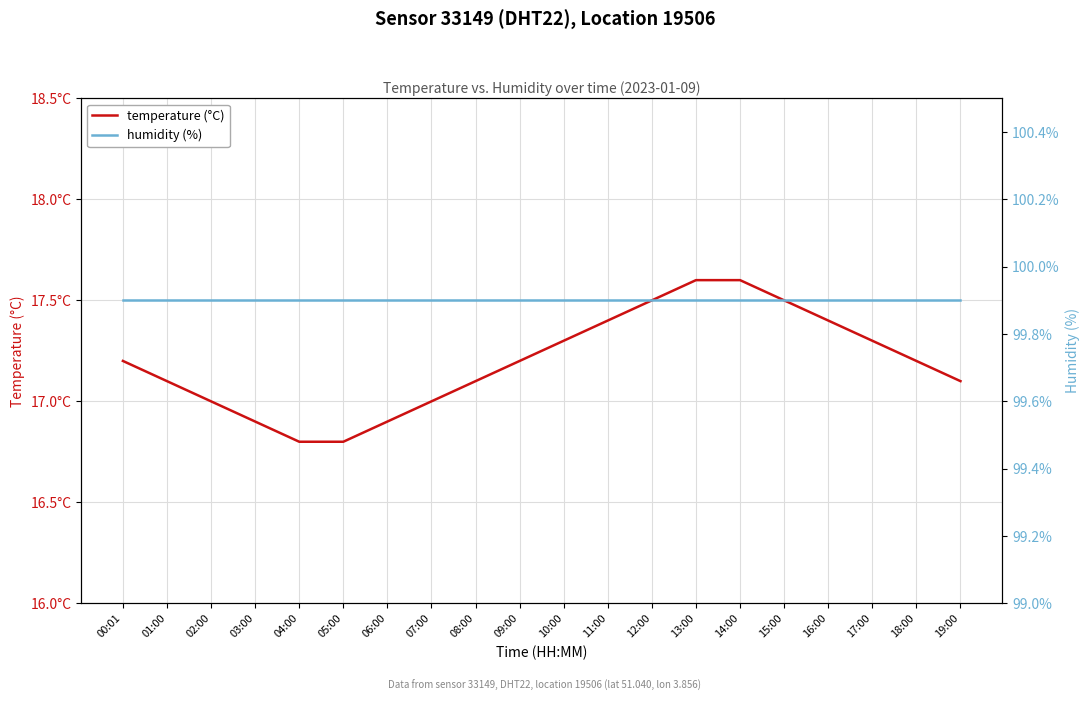

What is the value of the temperature (°C) point at the 6th from the left?

16.8